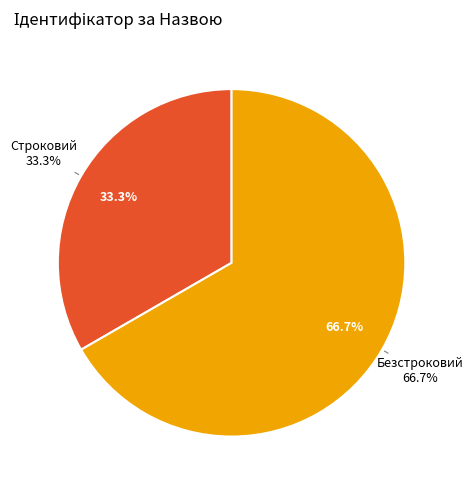

What percentage do Строковий and Безстроковий together represent?

100.0%